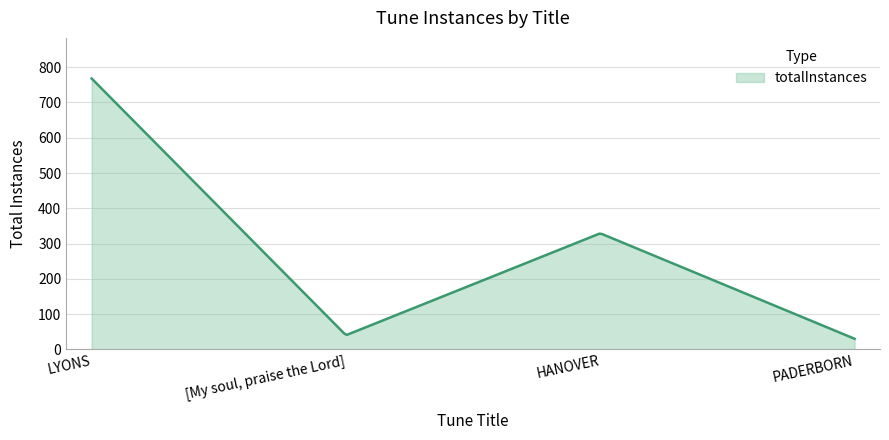

What is the minimum value shown in the chart?

30.0